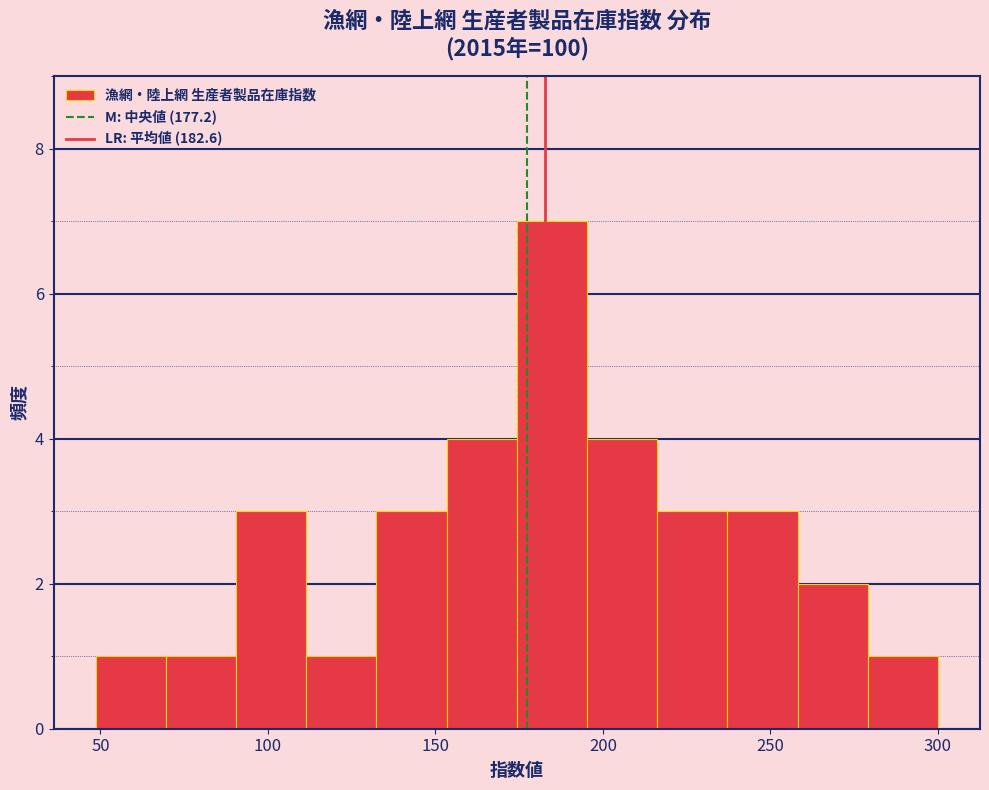

Reading left to right, transcribe this chart: for each bar, give the range it covers on the x-axis and its height. Neither the bar edges nor the heights are printed on the chart, so give them approximately, as read against the axes.

50 to 70: 1
70 to 90: 1
90 to 110: 3
110 to 130: 1
130 to 155: 3
155 to 175: 4
175 to 195: 7
195 to 215: 4
215 to 235: 3
235 to 260: 3
260 to 280: 2
280 to 300: 1